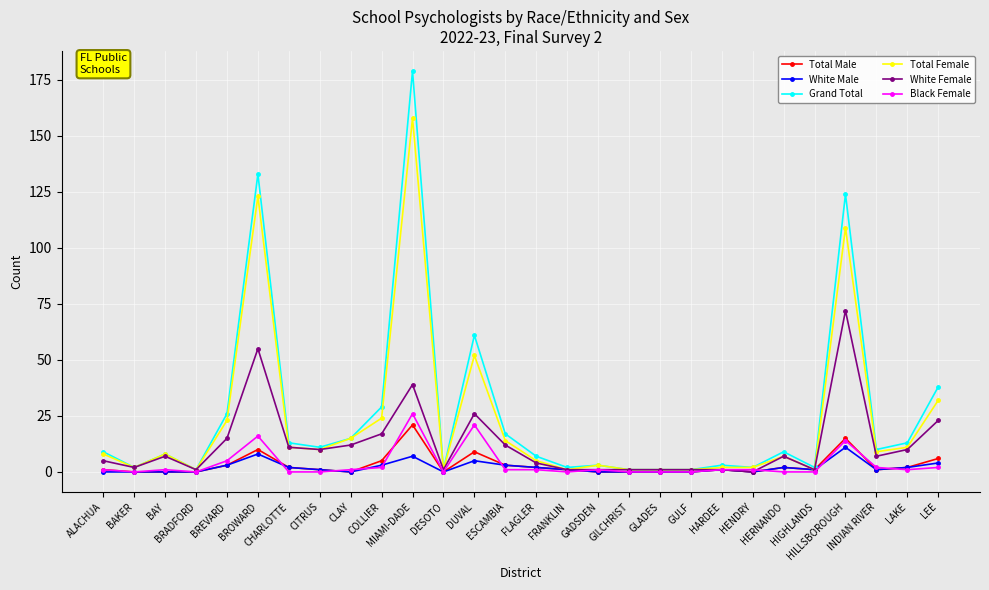

At which label is Total Female closest to 79?

DUVAL